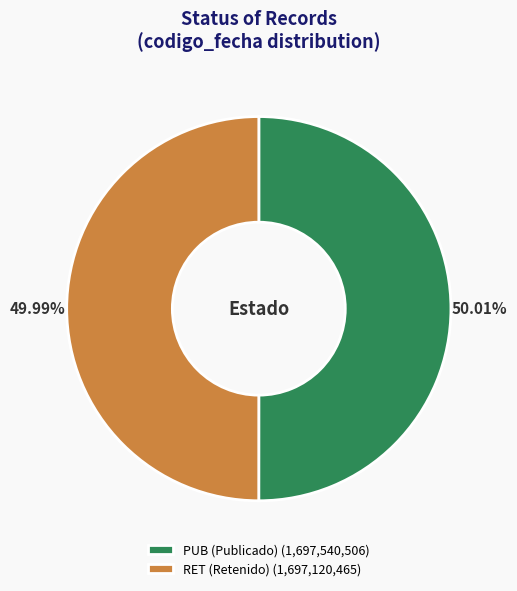

To the nearest percent, what is the average slice percentage?

50%